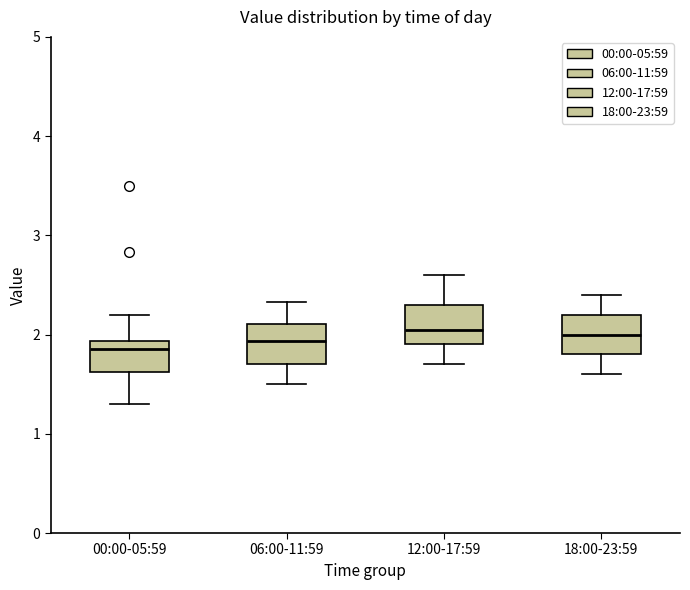

Reading left to right, read every box against the y-axis: the position of its median line, the range the box covers, and the ends of its whiskers. The values are not printed on the chart, so give them approximately, as read against the axis.

00:00-05:59: median 1.9 (just below the box's upper edge), box 1.6 to 1.9, whiskers 1.3 to 2.2
06:00-11:59: median 1.9, box 1.7 to 2.1, whiskers 1.5 to 2.3
12:00-17:59: median 2.1, box 1.9 to 2.3, whiskers 1.7 to 2.6
18:00-23:59: median 2.0, box 1.8 to 2.2, whiskers 1.6 to 2.4